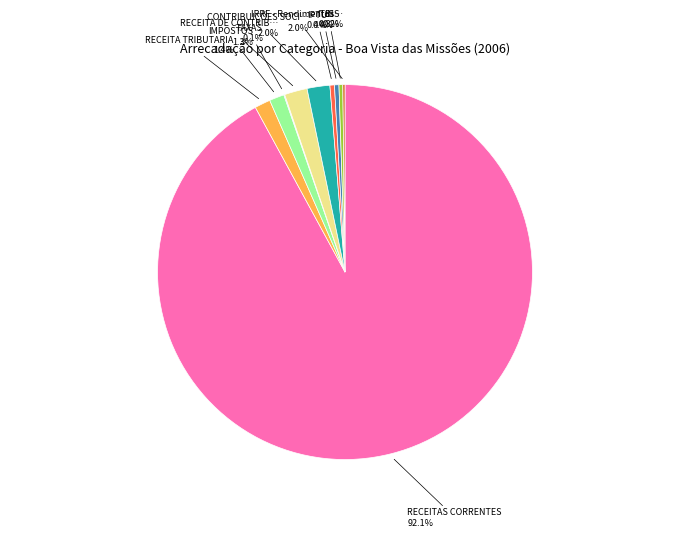

Does any single category account for the majority?

Yes